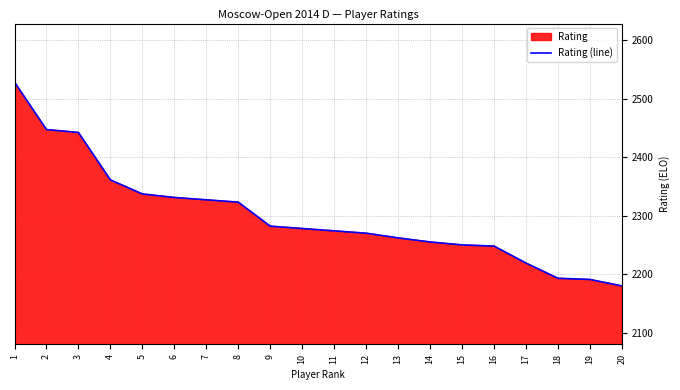

True or false: the data has more than 1 interior local peaks.

False